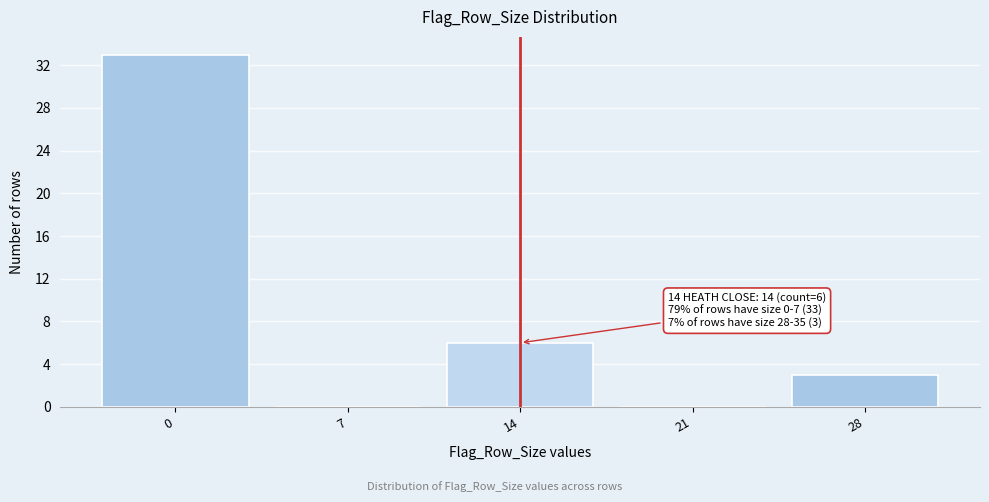

Reading left to right, extract all data points from this chart.

0=33	7=0	14=6	21=0	28=3